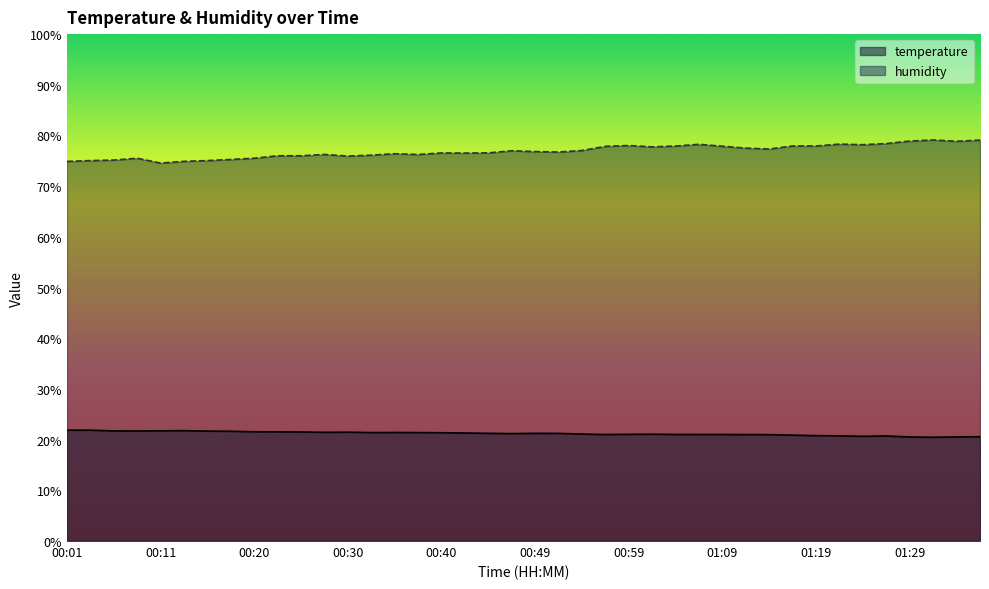

How many categories are shown in the chart?

40